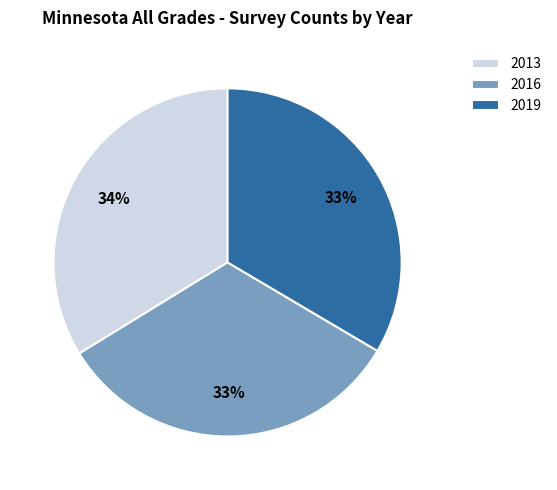

Which category has the smallest portion of the pie?

2016